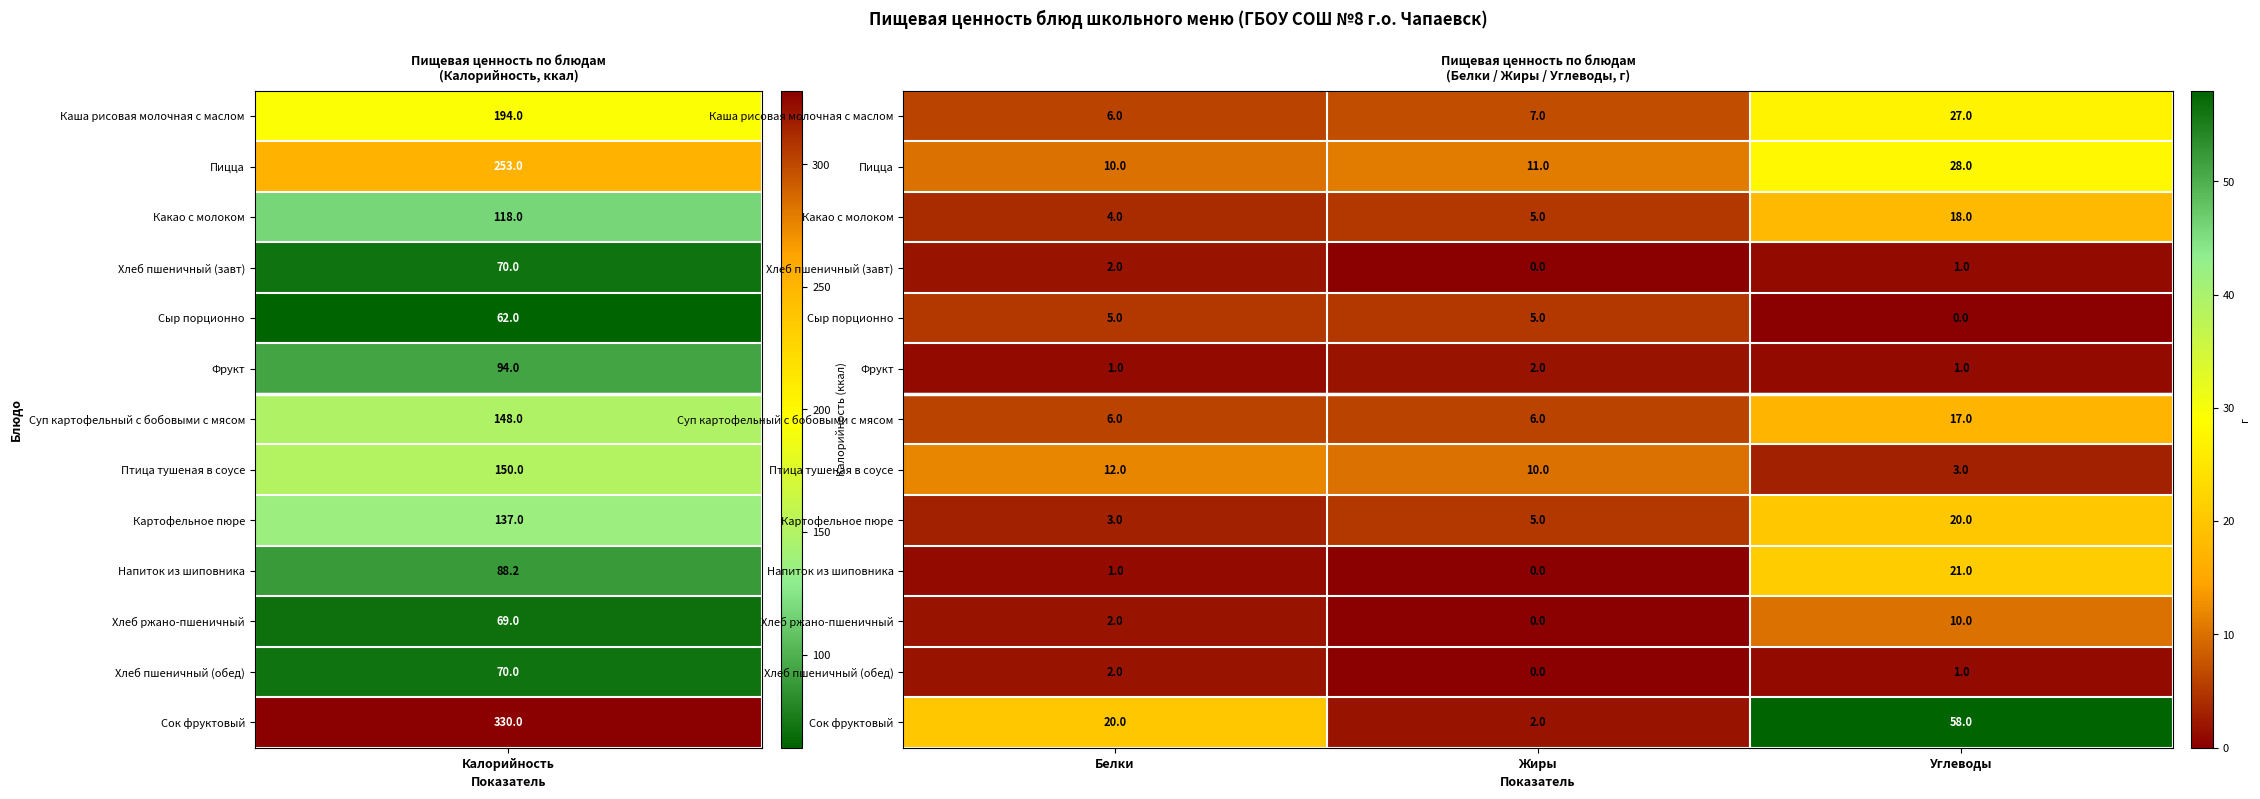

The Хлеб пшеничный (завт) series shows 2 at Белки. True or false?

True